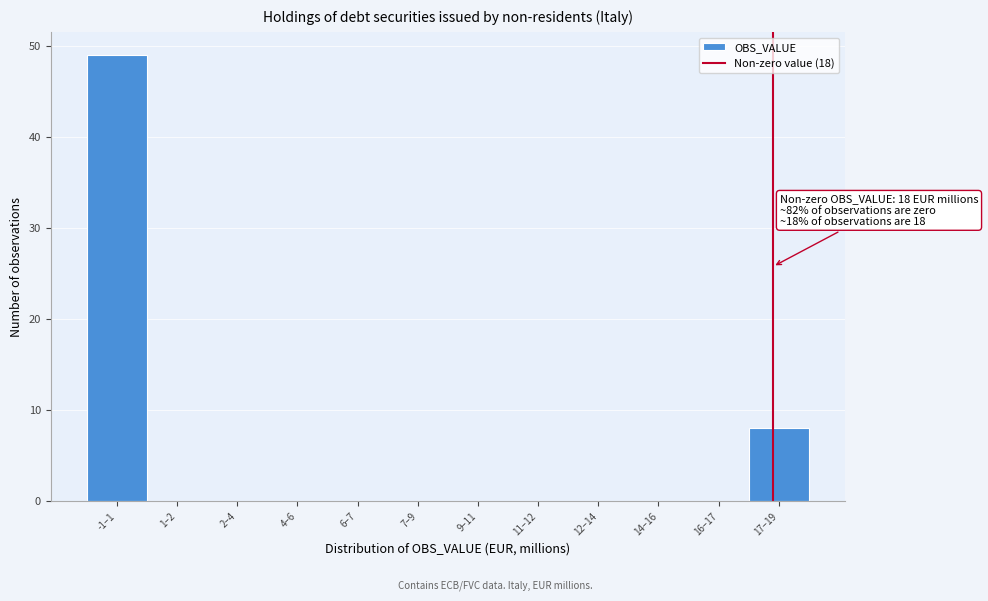

Reading left to right, transcribe all the data shown in this chart.

-1–1=49	1–2=0	2–4=0	4–6=0	6–7=0	7–9=0	9–11=0	11–12=0	12–14=0	14–16=0	16–17=0	17–19=8